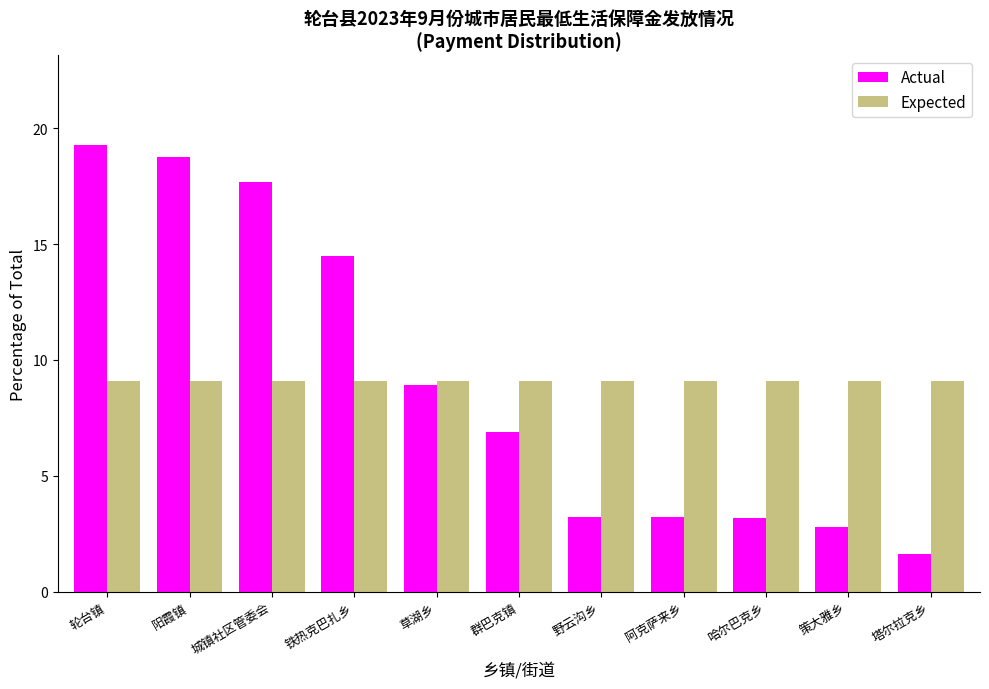

Reading left to right, what are all the values shown in this chart?

Actual: 19.3	18.8	17.7	14.5	8.9	6.9	3.2	3.2	3.2	2.8	1.6
Expected: 9.1	9.1	9.1	9.1	9.1	9.1	9.1	9.1	9.1	9.1	9.1